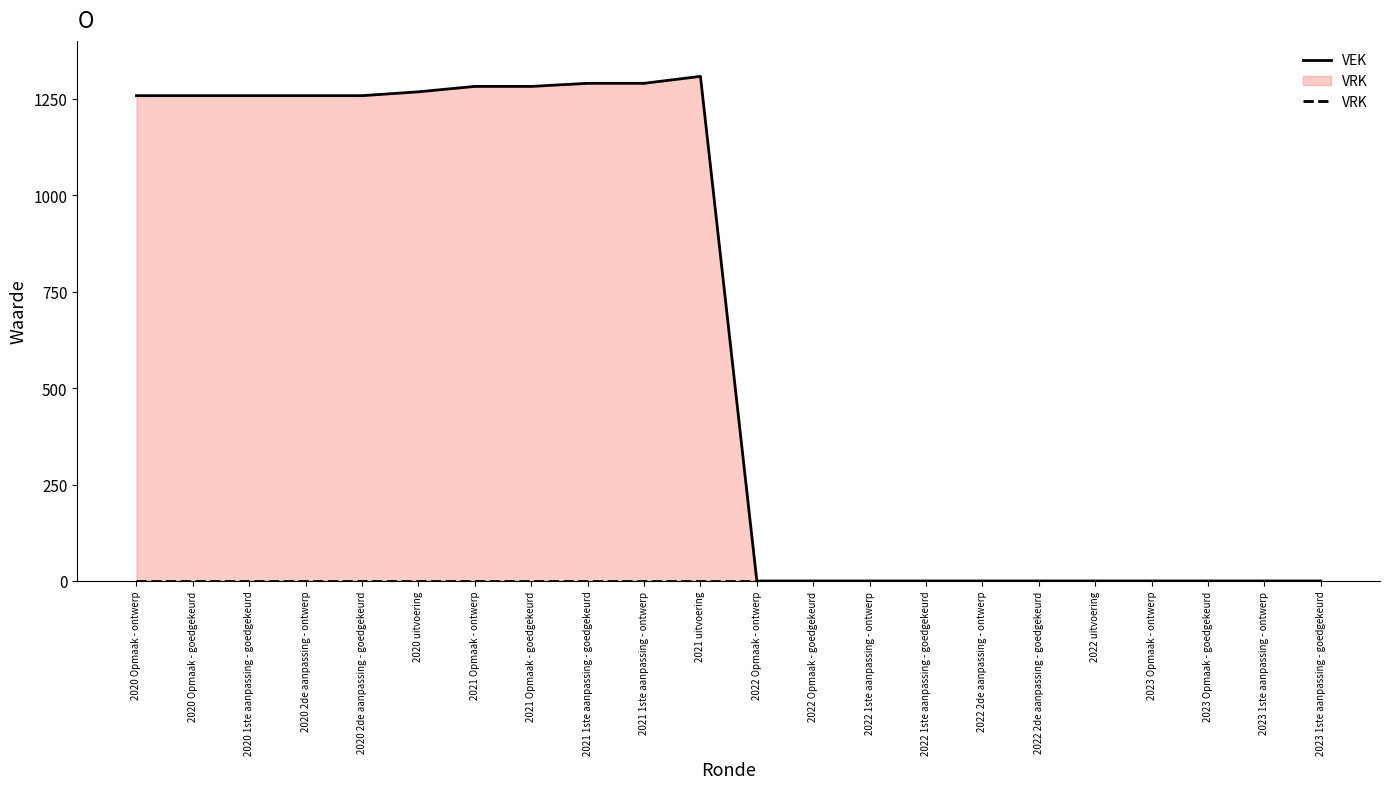

Between 2020 Opmaak - goedgekeurd and 2022 1ste aanpassing - ontwerp, which series saw the biggest shift?

VEK